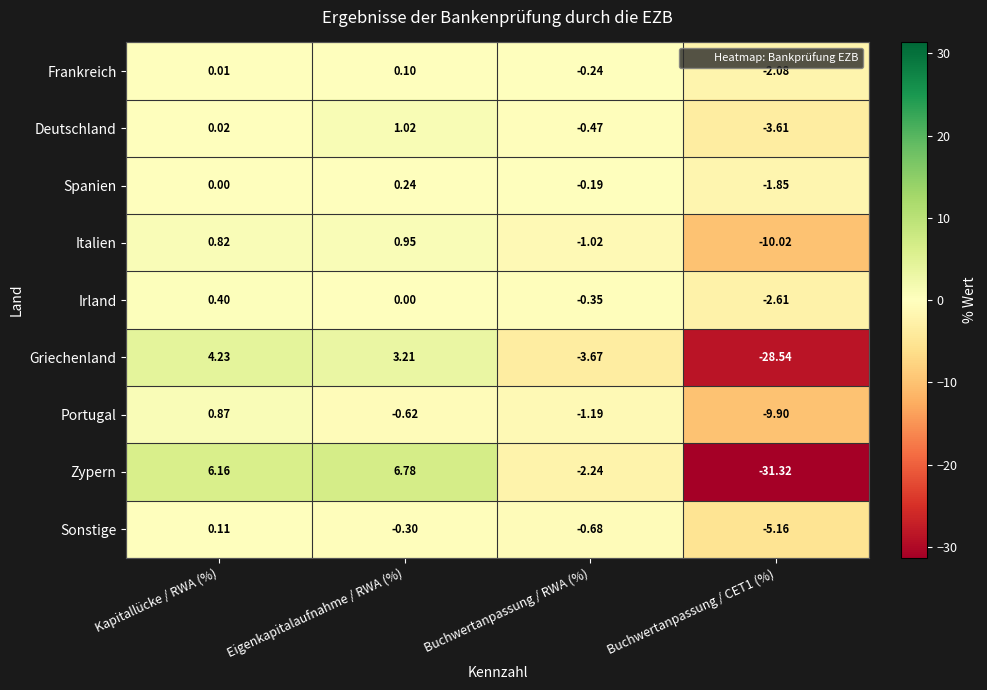

How many series are shown in this chart?

9